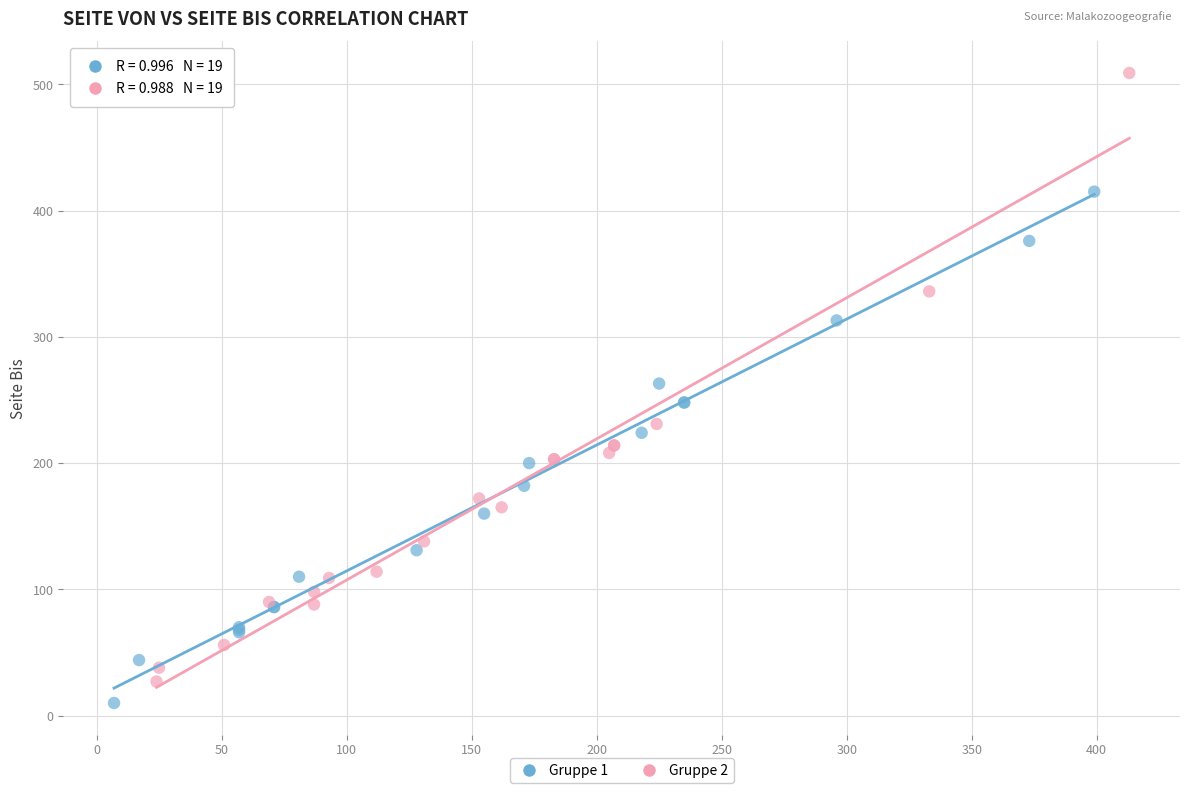

Which series has the largest Y range (max minus min)?

Gruppe 2